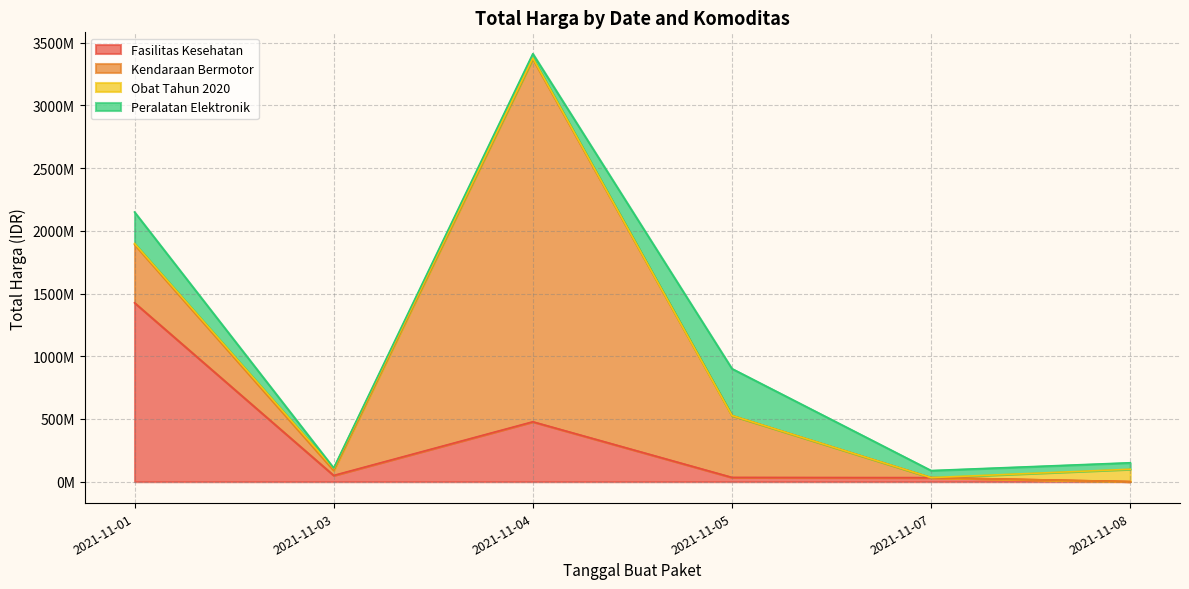

Rank the series by their maximum value, from lowest to highest.

Obat Tahun 2020, Peralatan Elektronik, Fasilitas Kesehatan, Kendaraan Bermotor